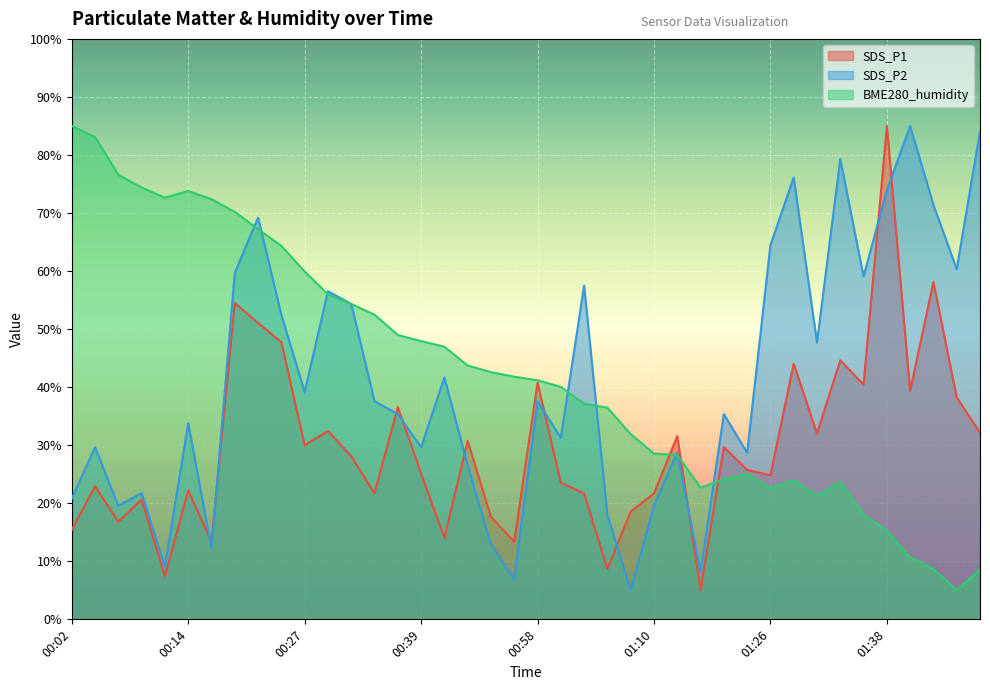

What is the label of the 34th point from the left?

01:33